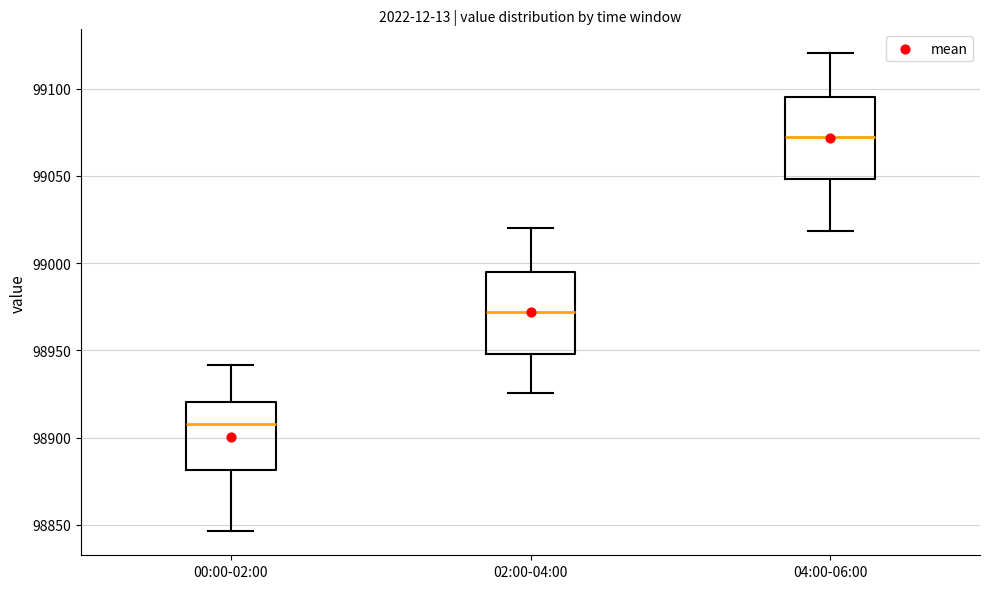

Where does the lower whisker of the box for 04:00-06:00 end on the y-axis? The values are not printed on the chart, so give them approximately, as read against the axis.

99020